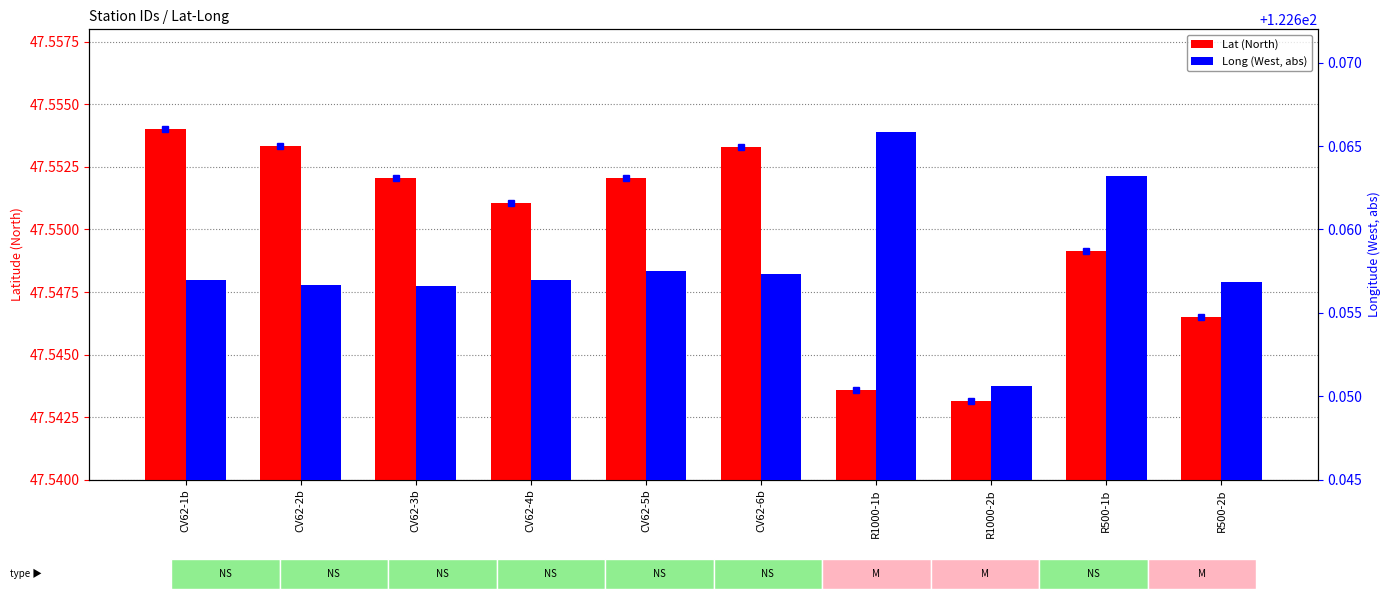

Rank the series by their maximum value, from highest to lowest.

Long, Lat